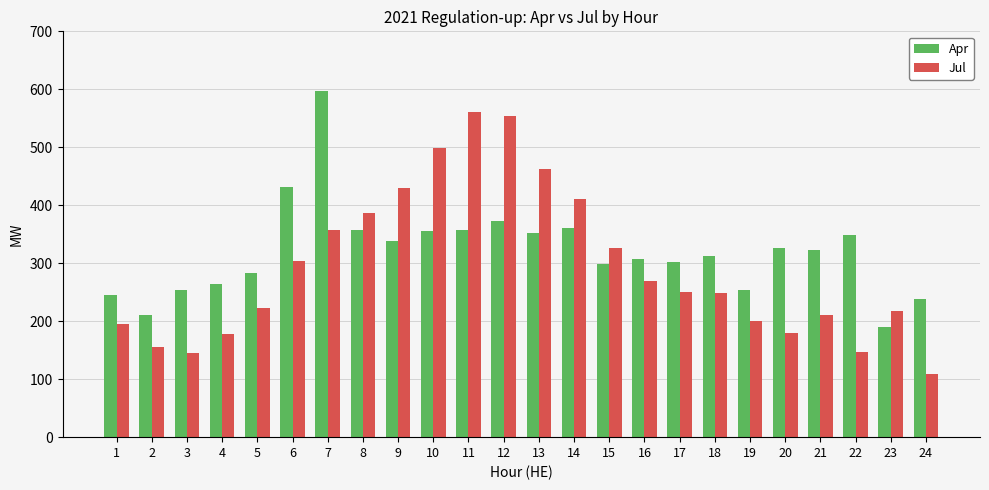

Which series has the largest total across all categories?

Apr